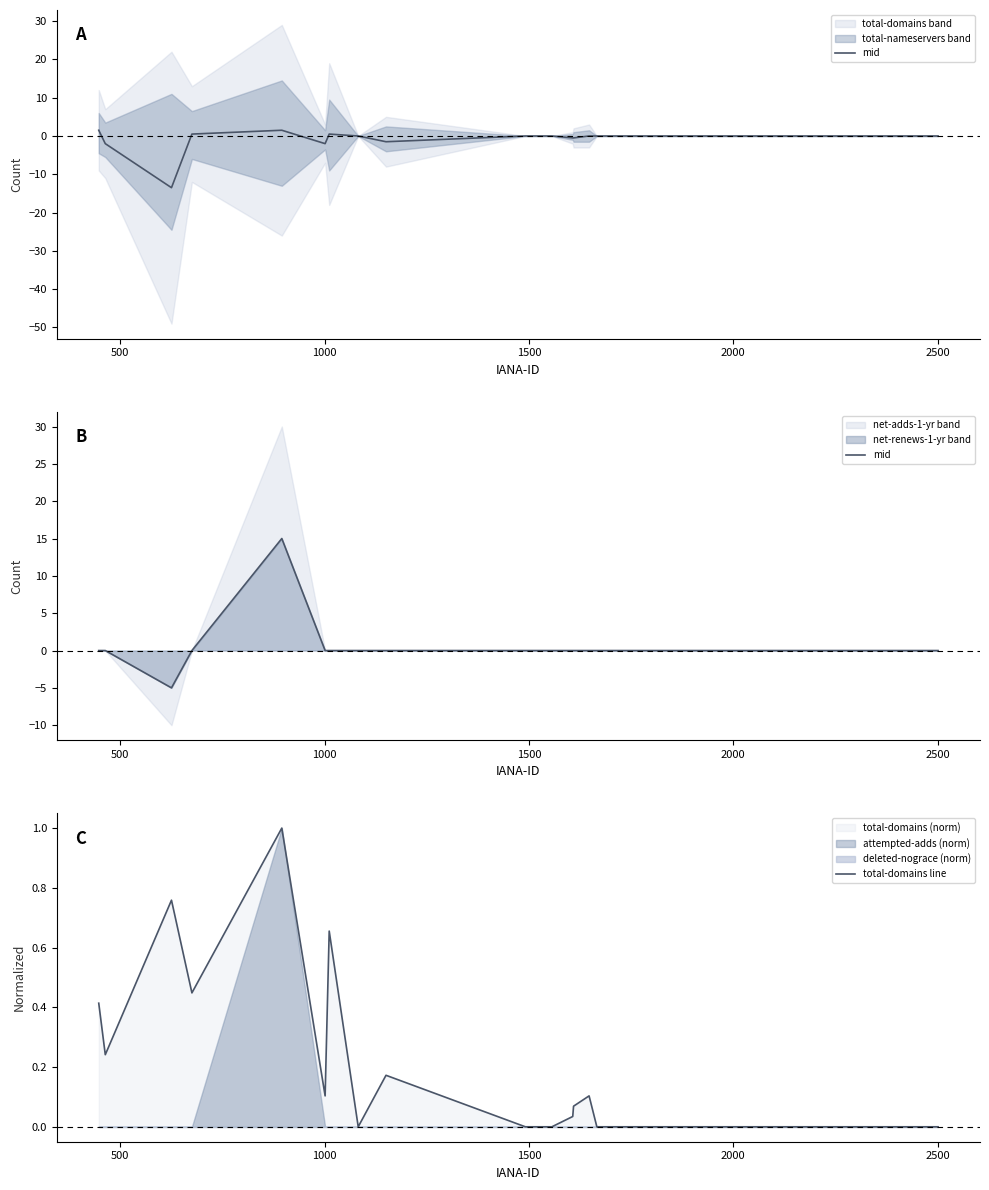

How many data points in mid are above 0?

1